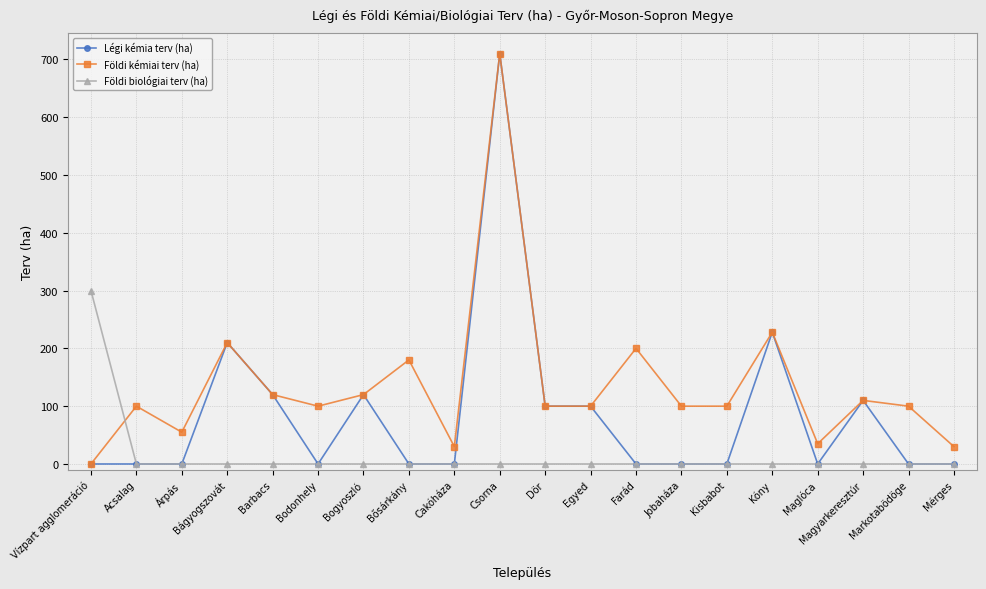

Reading left to right, extract all data points from this chart.

Légi kémia terv (ha): 0	0	0	210	120	0	120	0	0	710	100	100	0	0	0	228	0	110	0	0
Földi kémiai terv (ha): 0	100	55	210	120	100	120	180	30	710	100	100	200	100	100	228	35	110	100	30
Földi biológiai terv (ha): 300	0	0	0	0	0	0	0	0	0	0	0	0	0	0	0	0	0	0	0